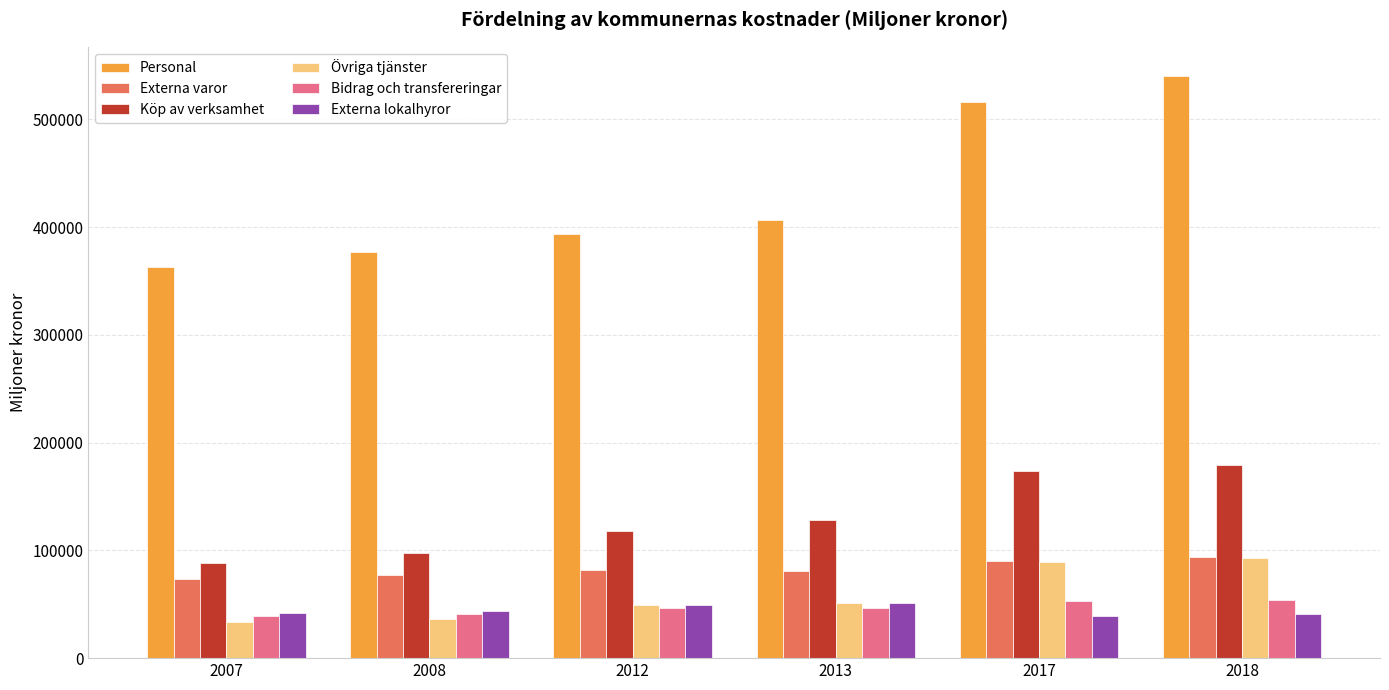

Which series has the widest spread of values?

Personal